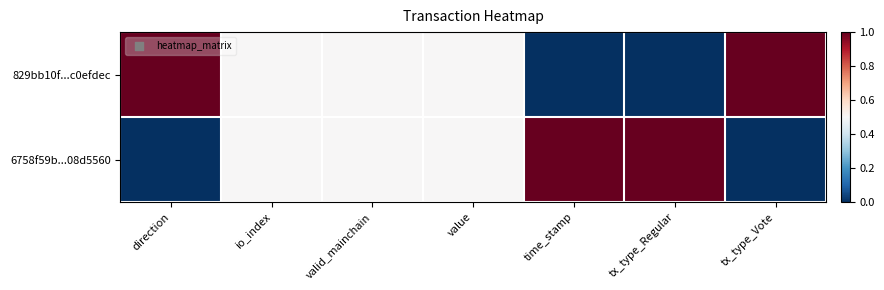

At which category does the chart reach its minimum across all series?

direction